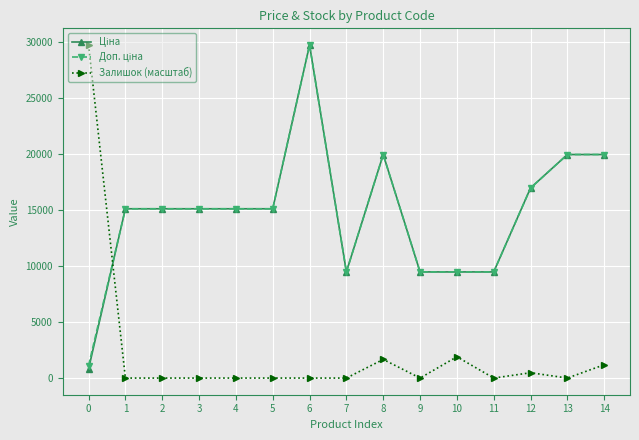

Count the number of categories in the chart.

15